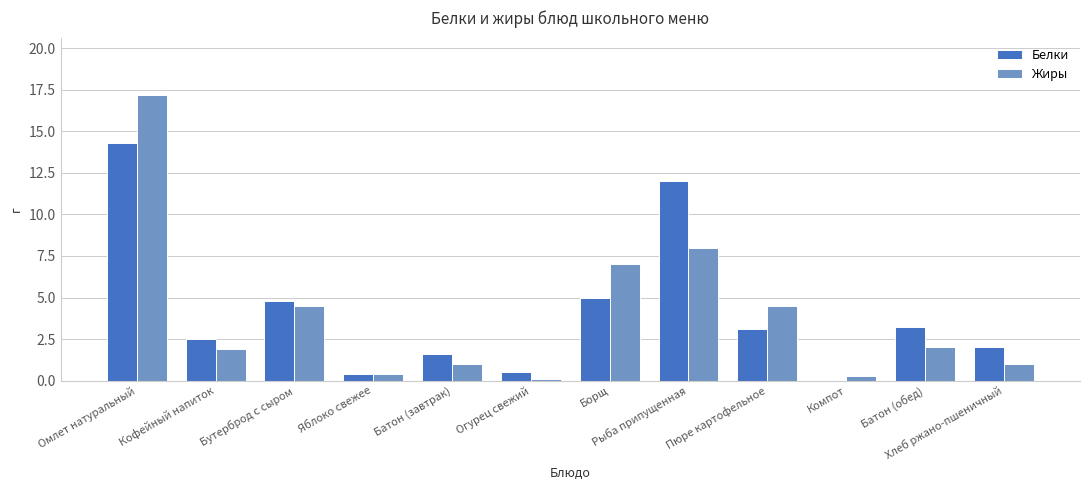

What is the total value across all series at Рыба припущенная?

20.0